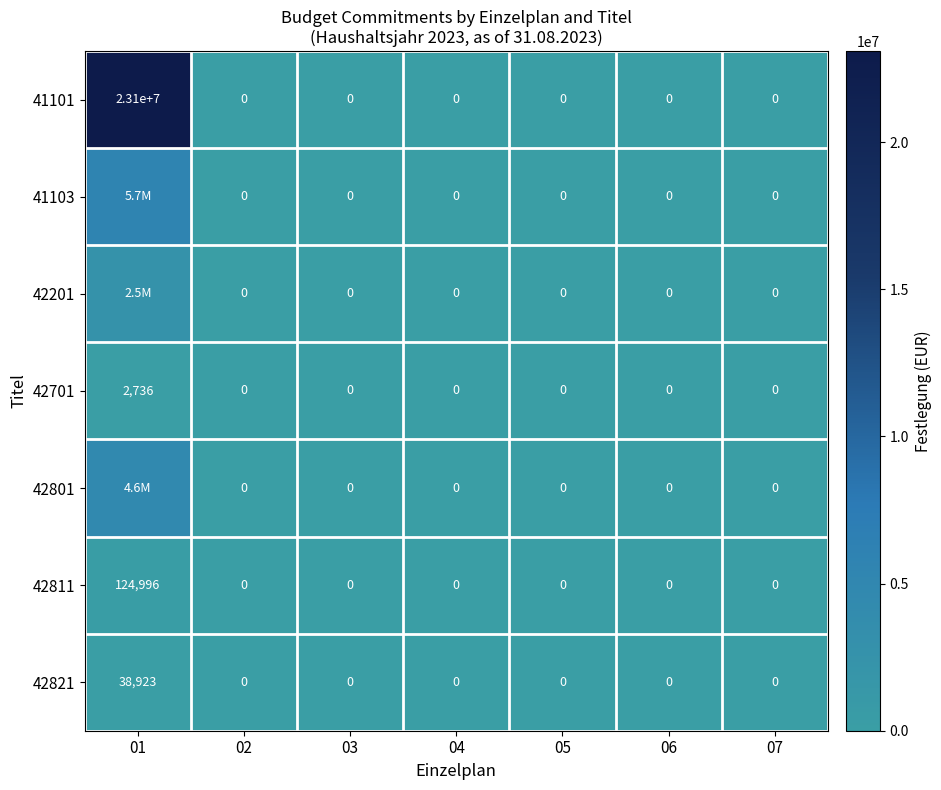

What is the average value of the 41103 series?

811617.0